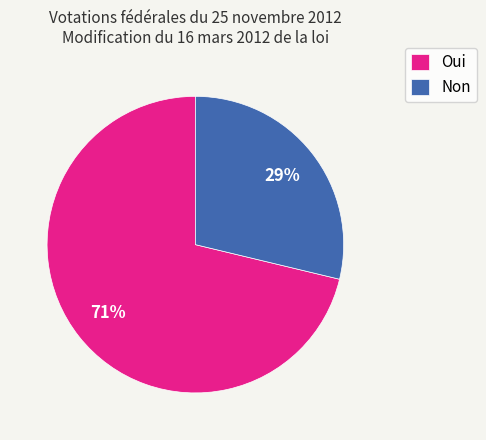

Between Oui and Non, which is larger?

Oui